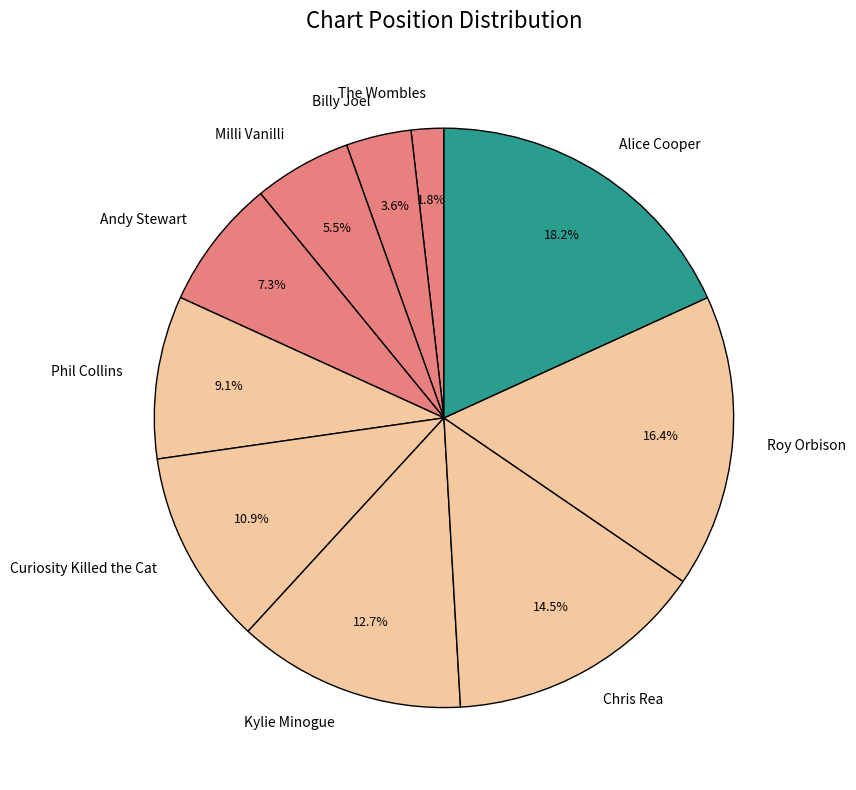

To the nearest percent, what is the difference between the Andy Stewart and Milli Vanilli slice percentages?

2%